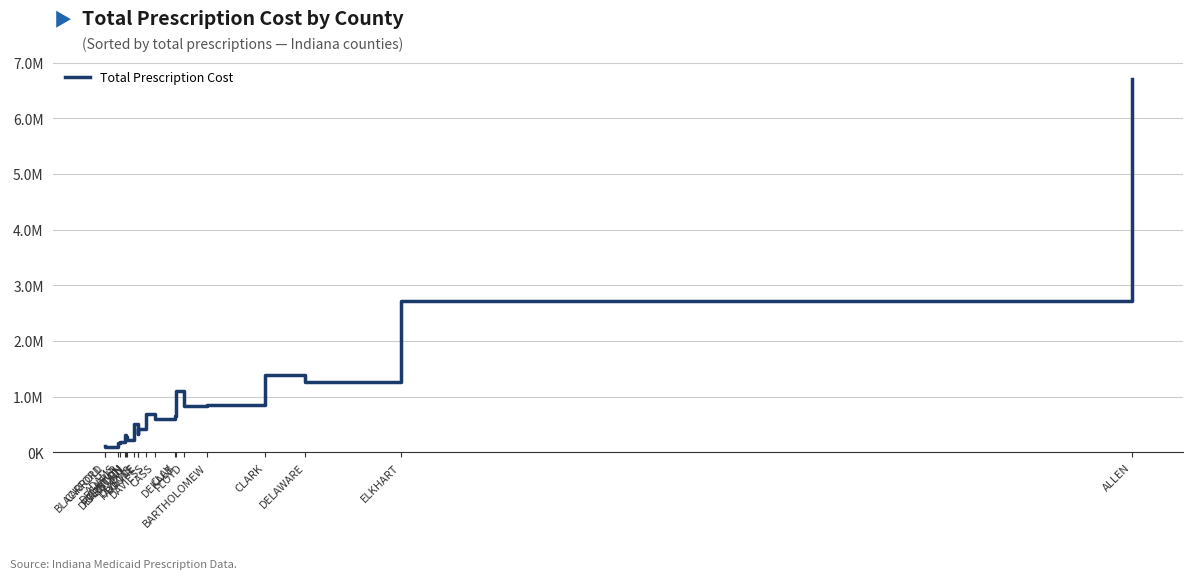

Does the chart have visible grid lines?

Yes